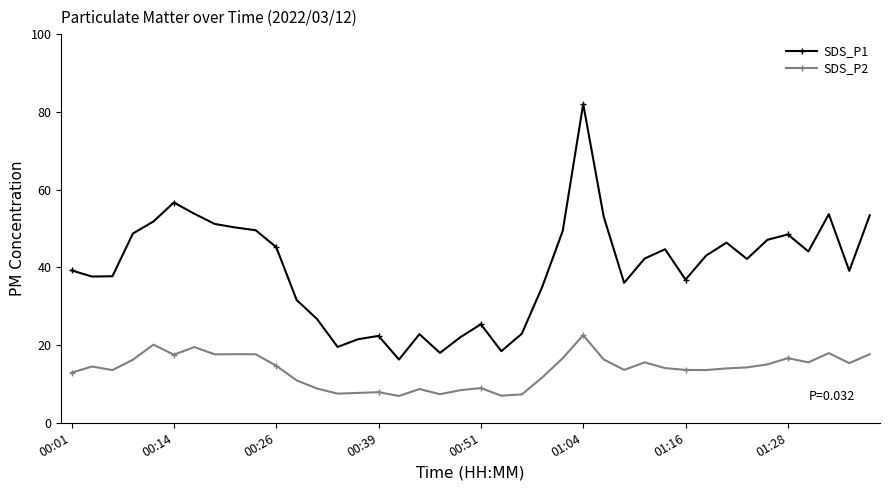

What is the lowest value of the SDS_P2 series?

6.9